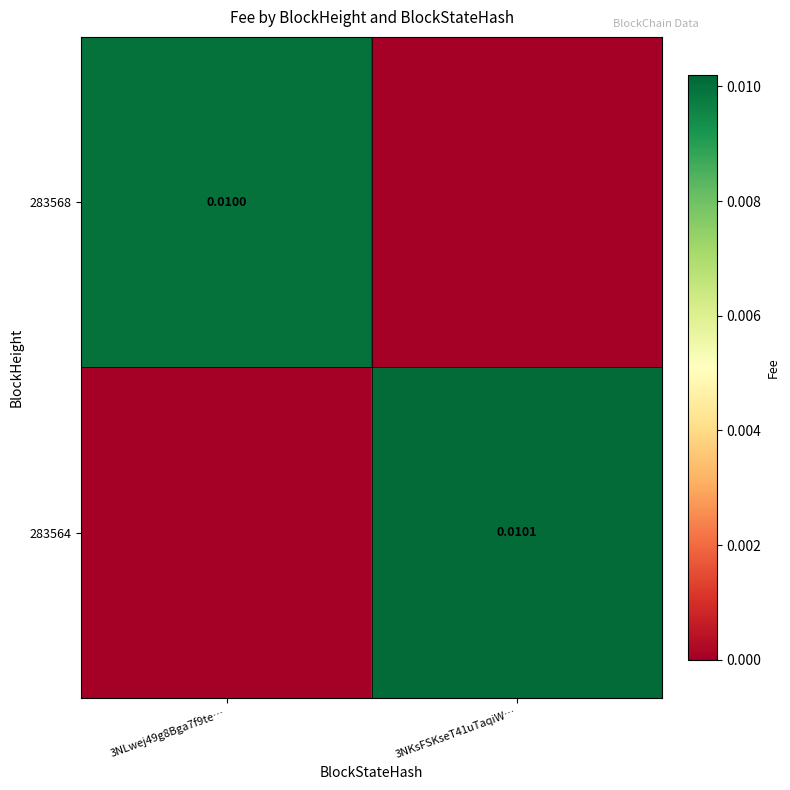

Between 3NLwej49g8Bga7f9te… and 3NKsFSKseT41uTaqiW…, which series saw the biggest shift?

283564